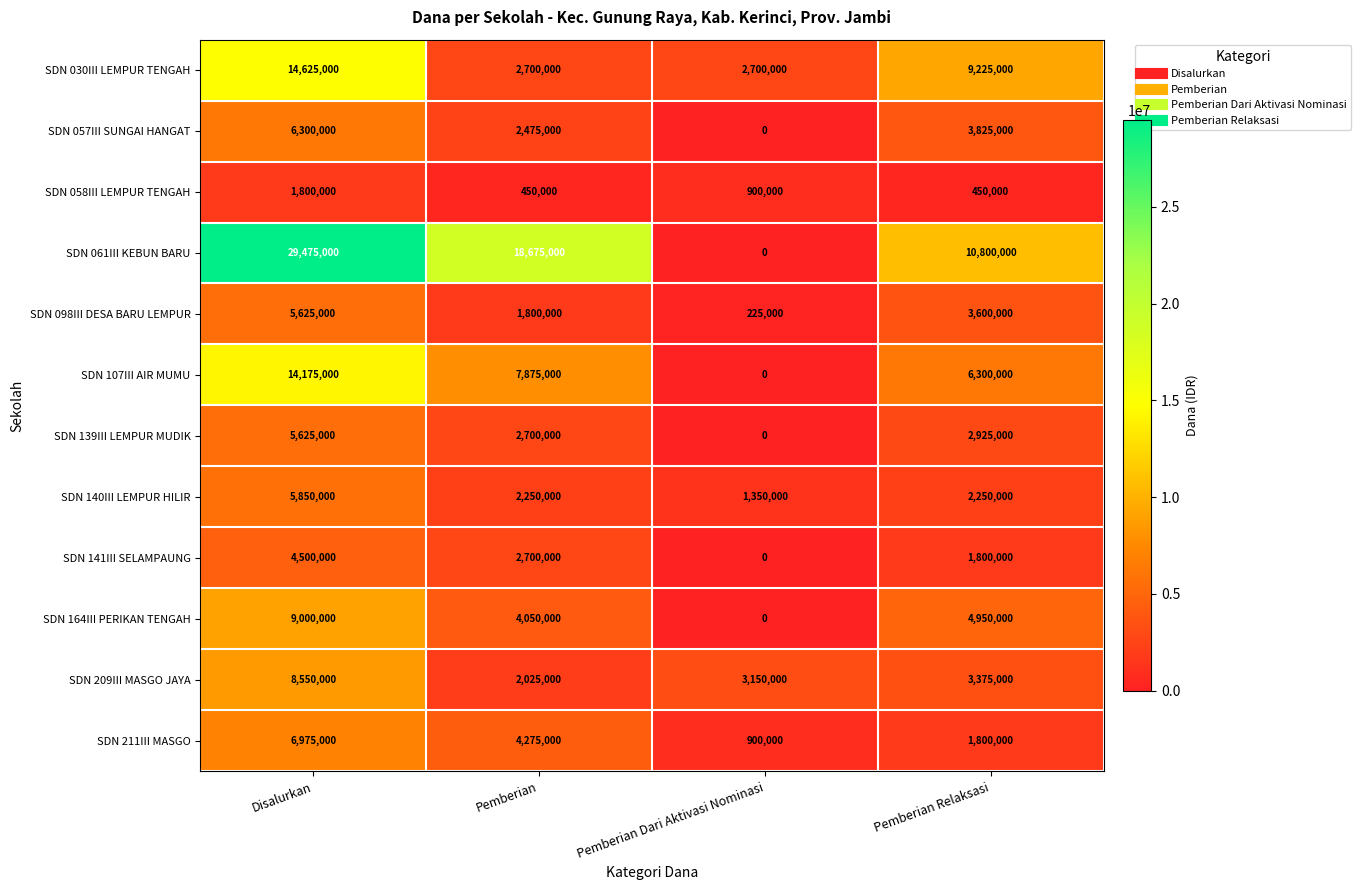

Which series has the largest total across all categories?

SDN 061III KEBUN BARU